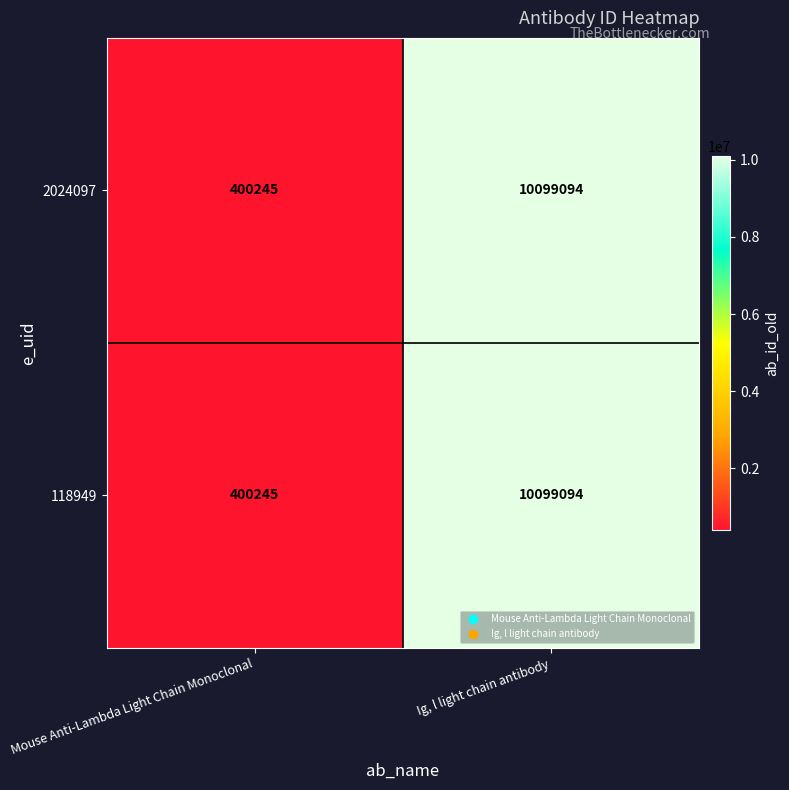

What is the minimum value shown in the chart?

400245